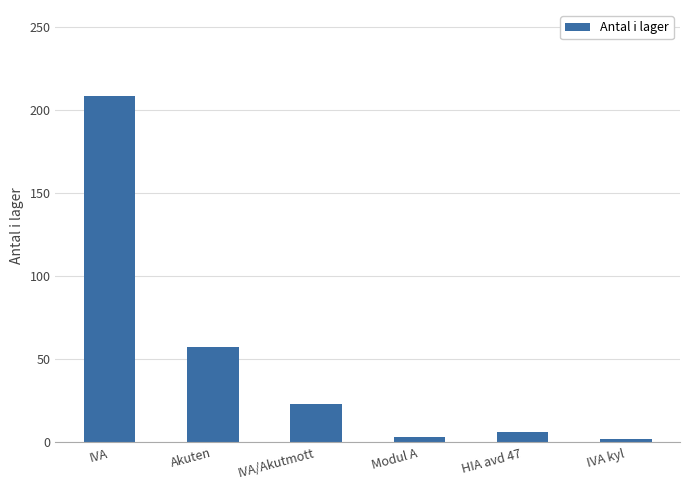

Count the number of categories in the chart.

6